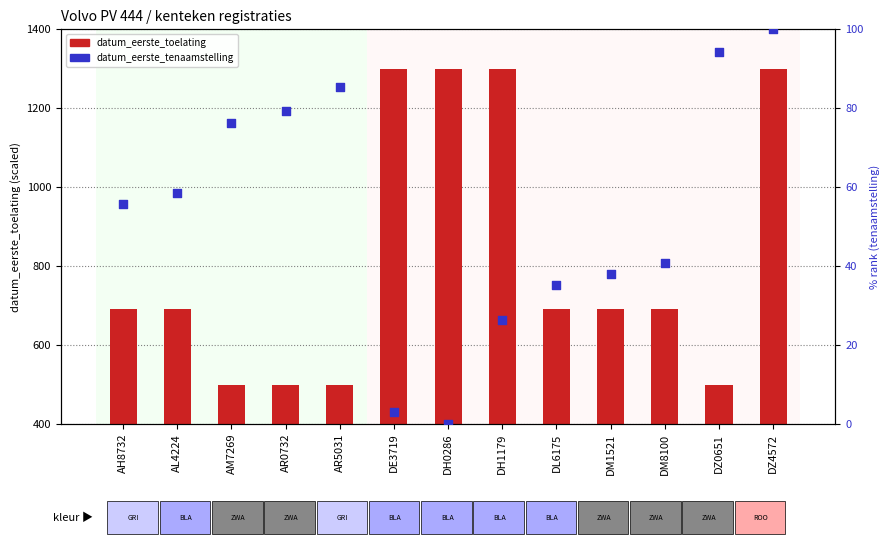

What is the total value across all series at DM8100?

733.0